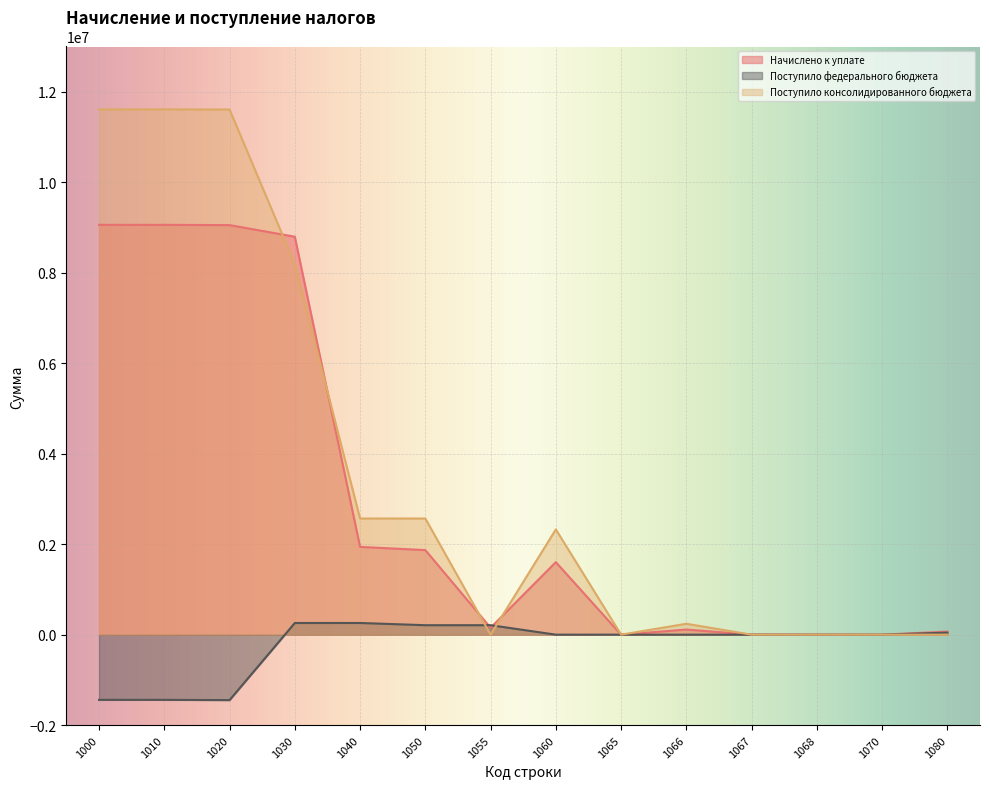

How many values in Поступило консолидированного бюджета are above zero?

8